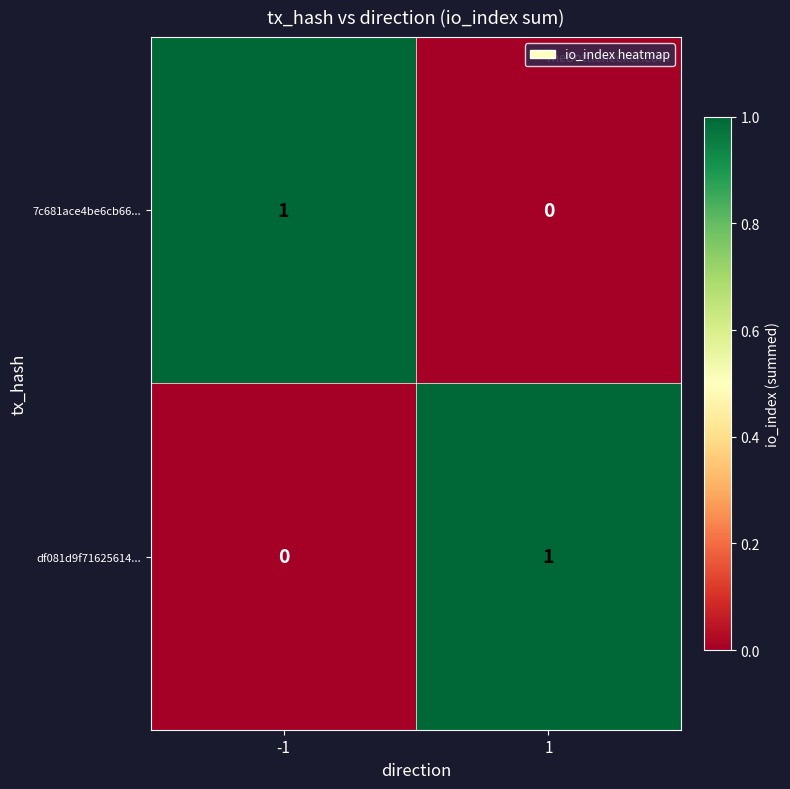

Is the value of 7c681ace4be6cb66... at 1 greater than the value of df081d9f71625614... at 1?

No